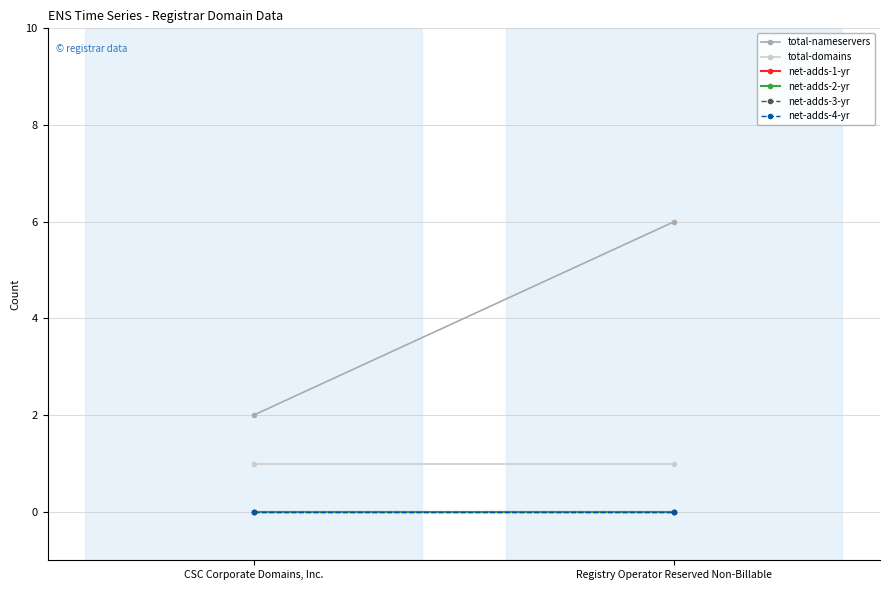

Which category has the highest value in the net-adds-4-yr series?

CSC Corporate Domains, Inc.